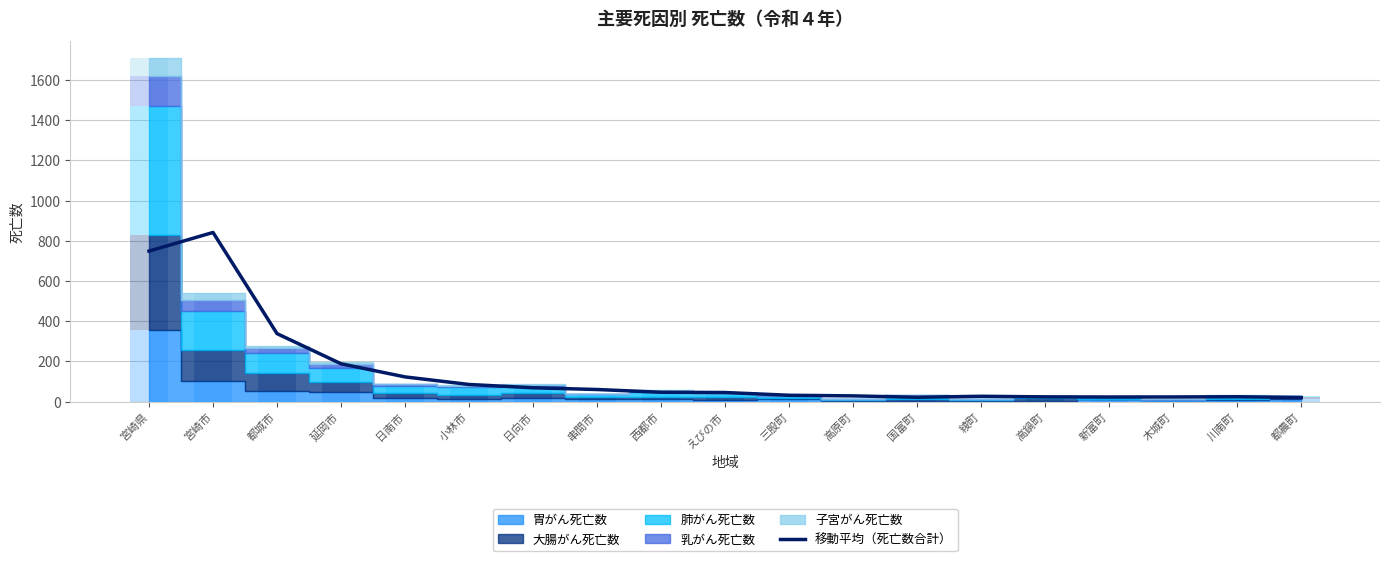

What is the minimum value shown in the chart?

20.0